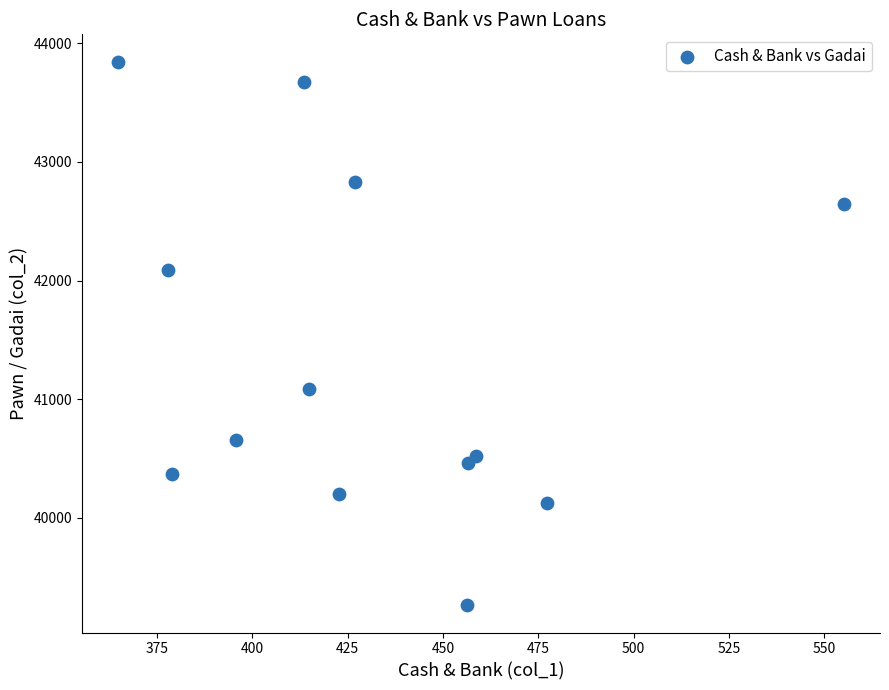

What Y value in the scatter plot is closest to 41554?

41086.0